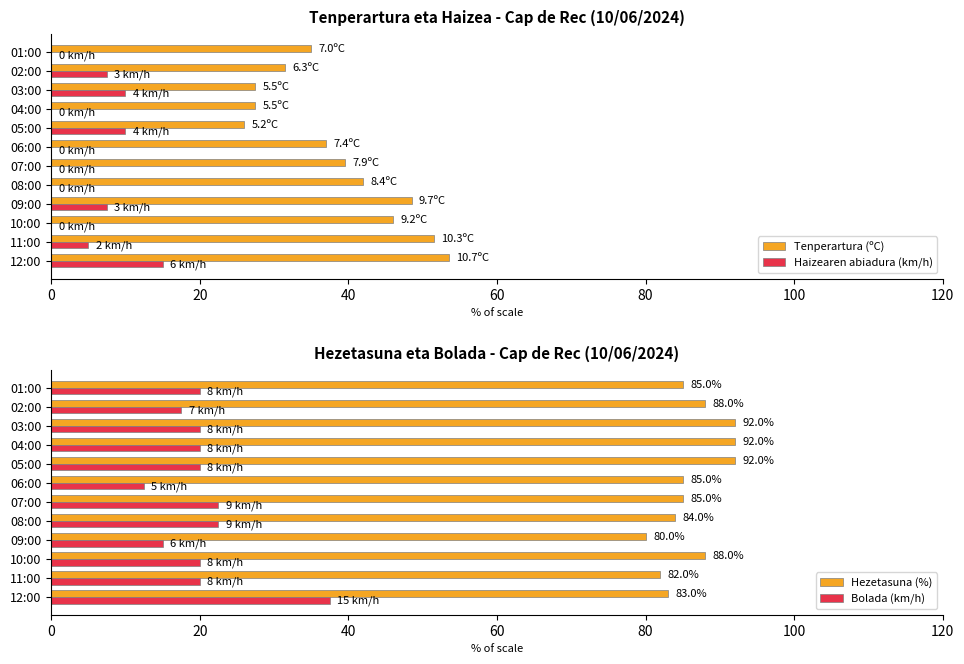

What is the difference between the second highest and second lowest values in the Haizearen abiadura (km/h) series?

10.0